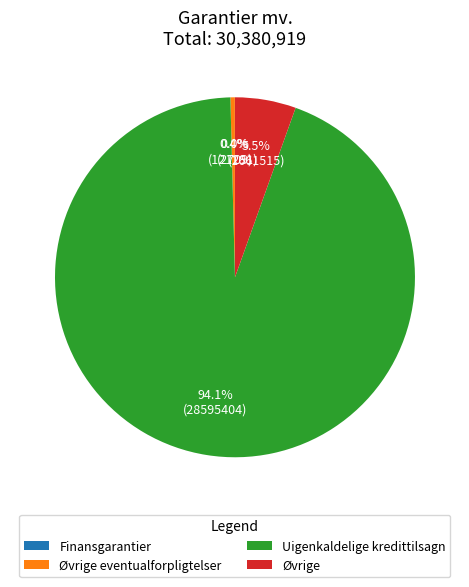

How much of the chart is everything except Uigenkaldelige kredittilsagn?

5.9%